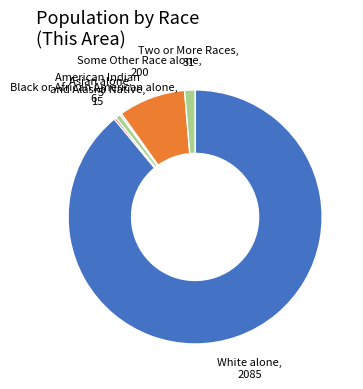

Does Some Other Race alone represent more than half of the total?

No